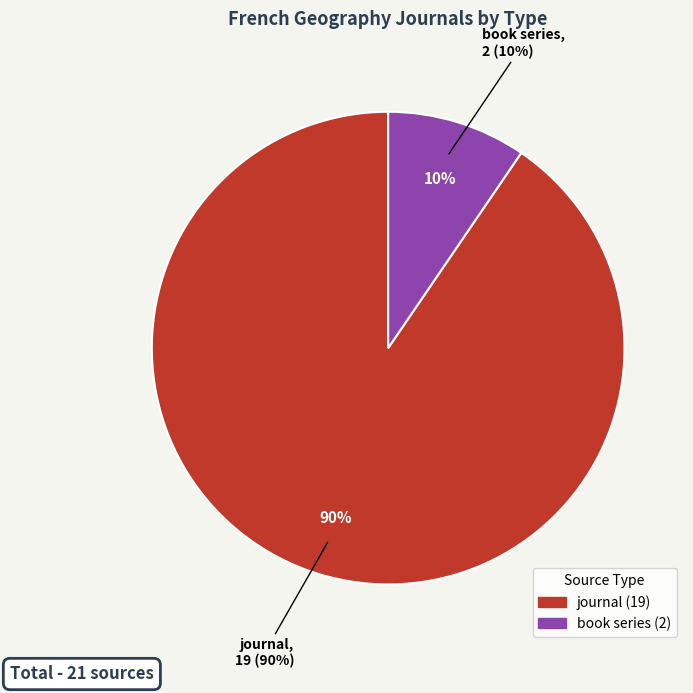

What percentage is the journal slice, to the nearest percent?

90%